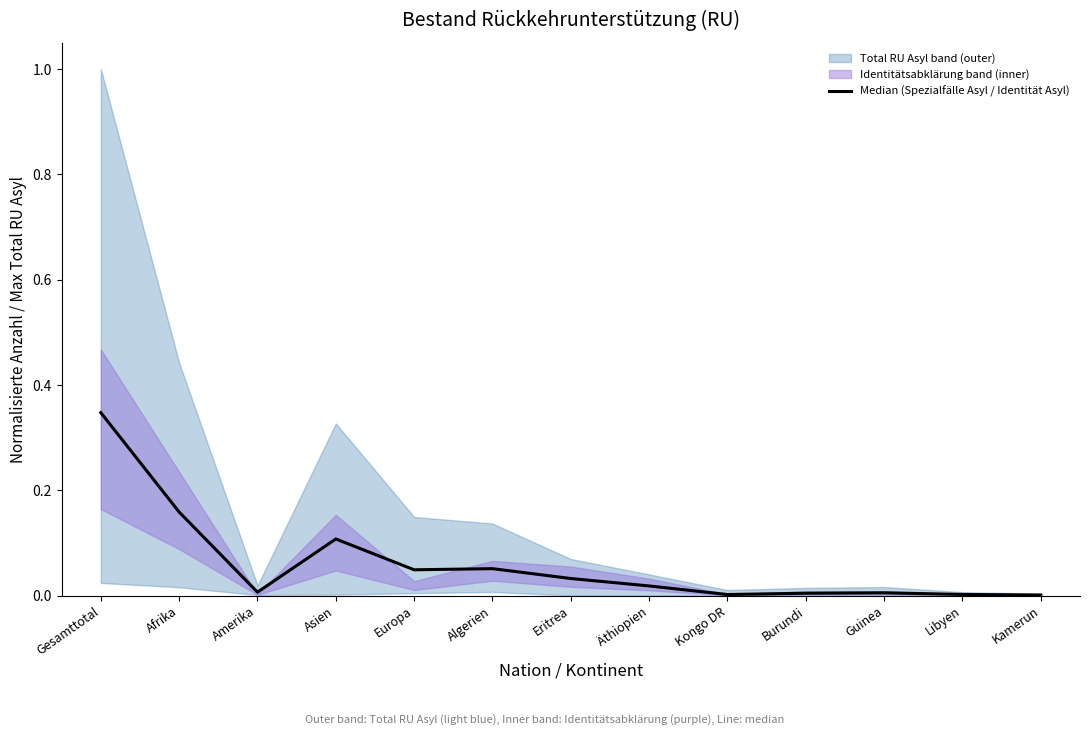

The value at Kongo DR is 0.0. True or false?

False